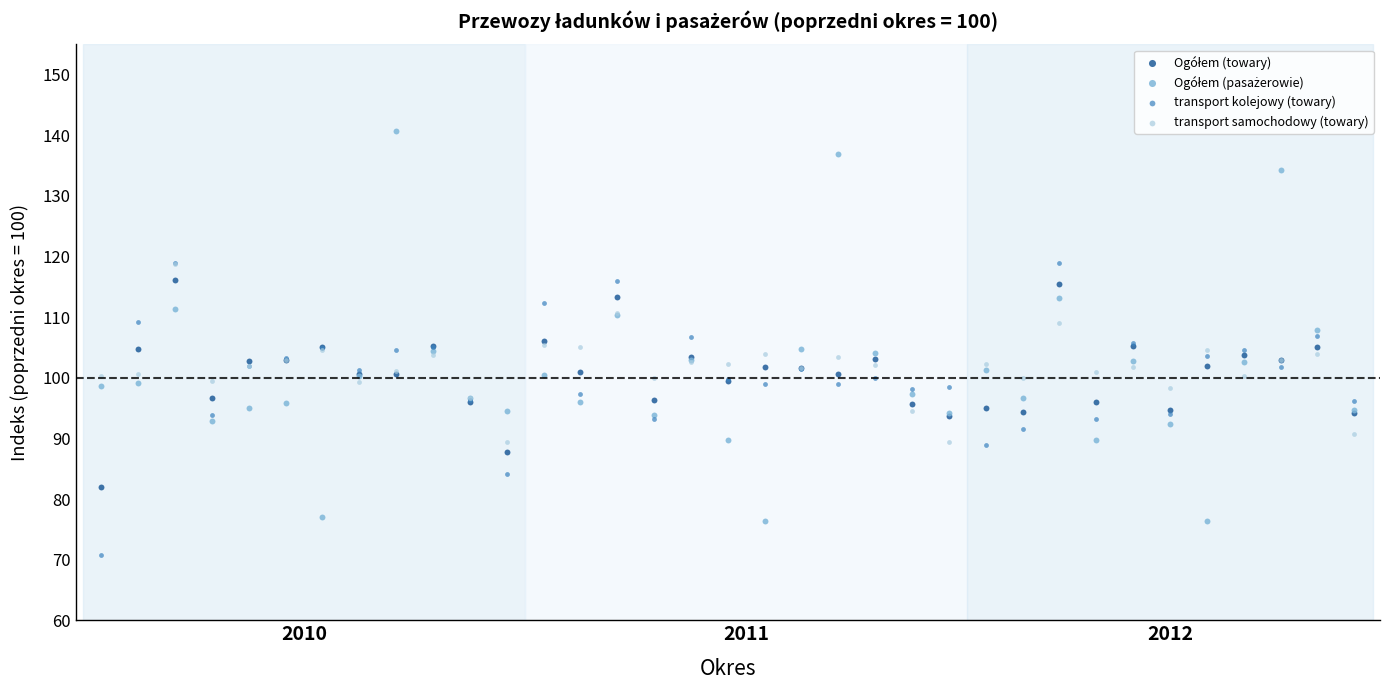

Which series reaches the minimum Y coordinate?

transport kolejowy (towary)